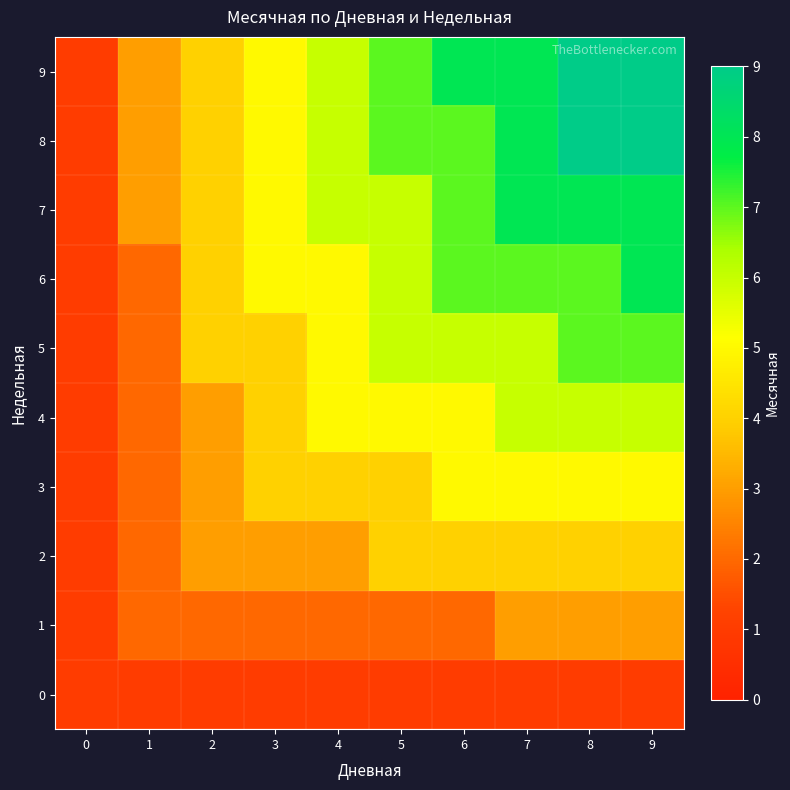

Which series has the largest total across all categories?

9